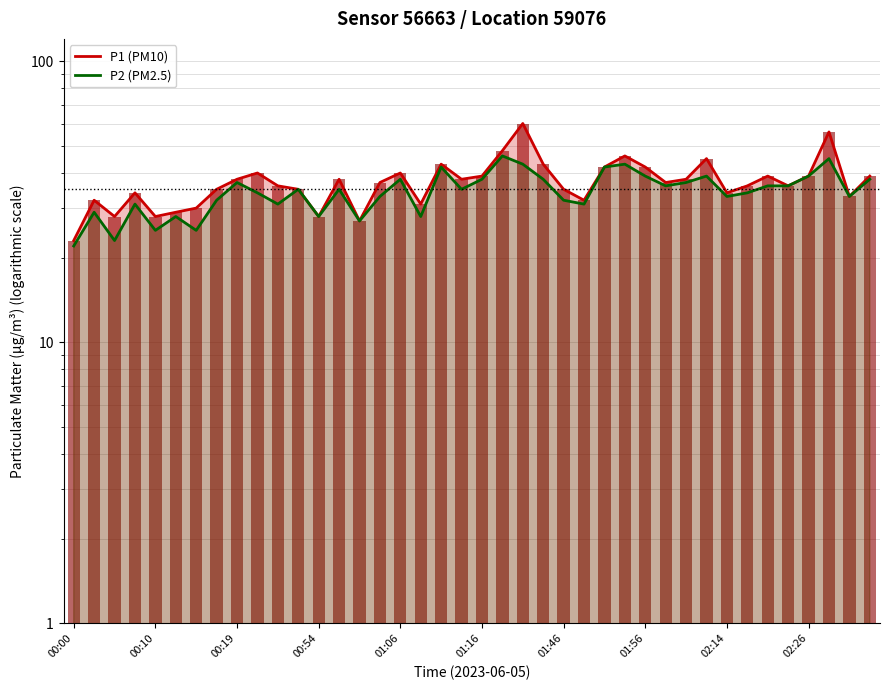

Are the bars grouped side by side (vs. stacked)?

Yes